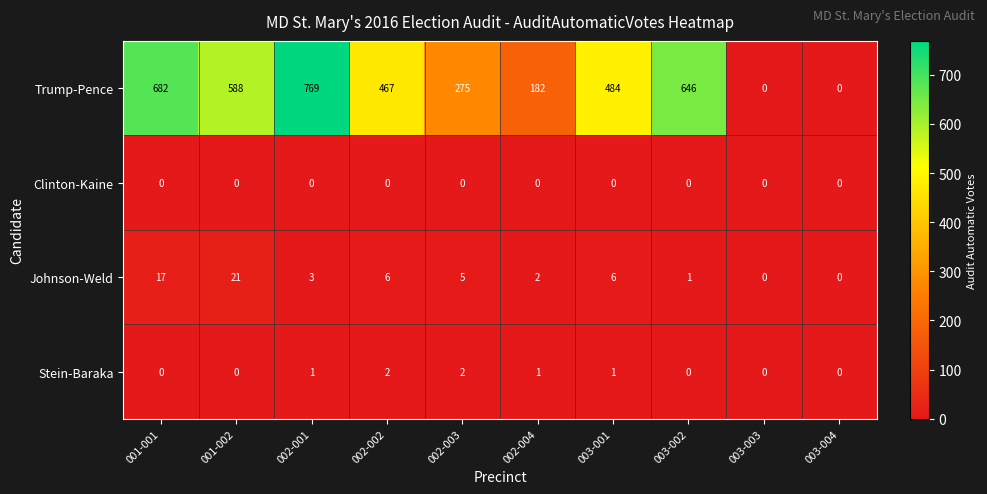

Where does the Trump-Pence series first go above 484?

001-001